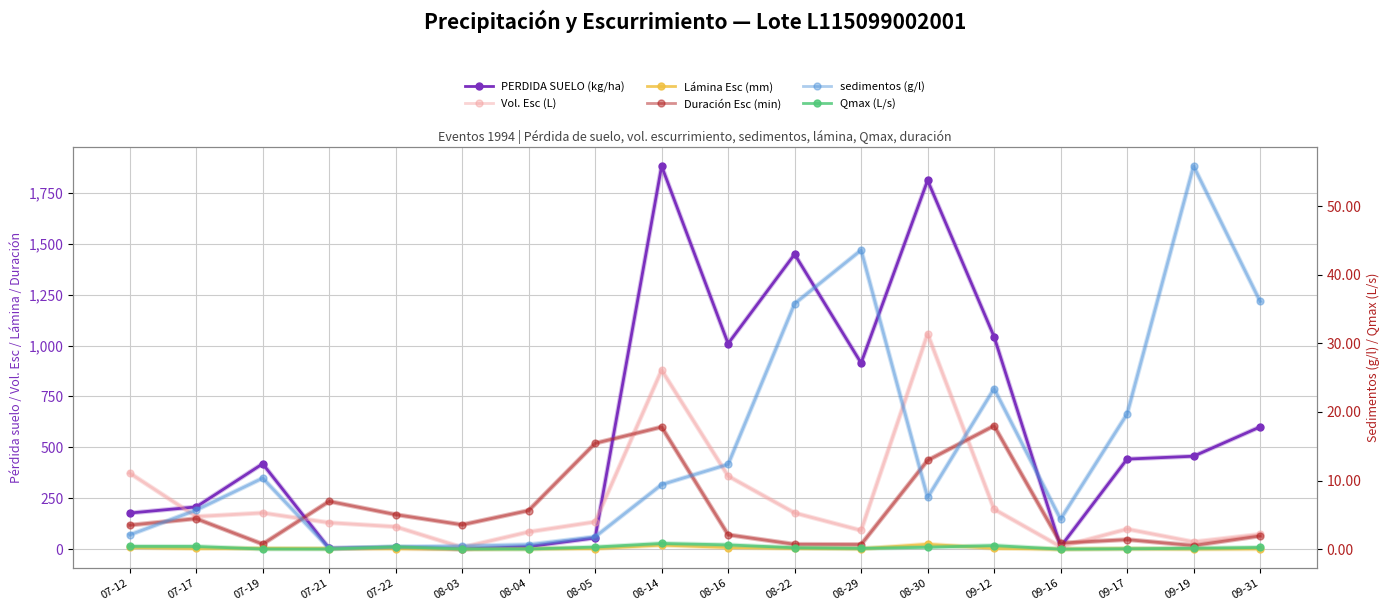

What is the label of the 18th point from the left?

09-31